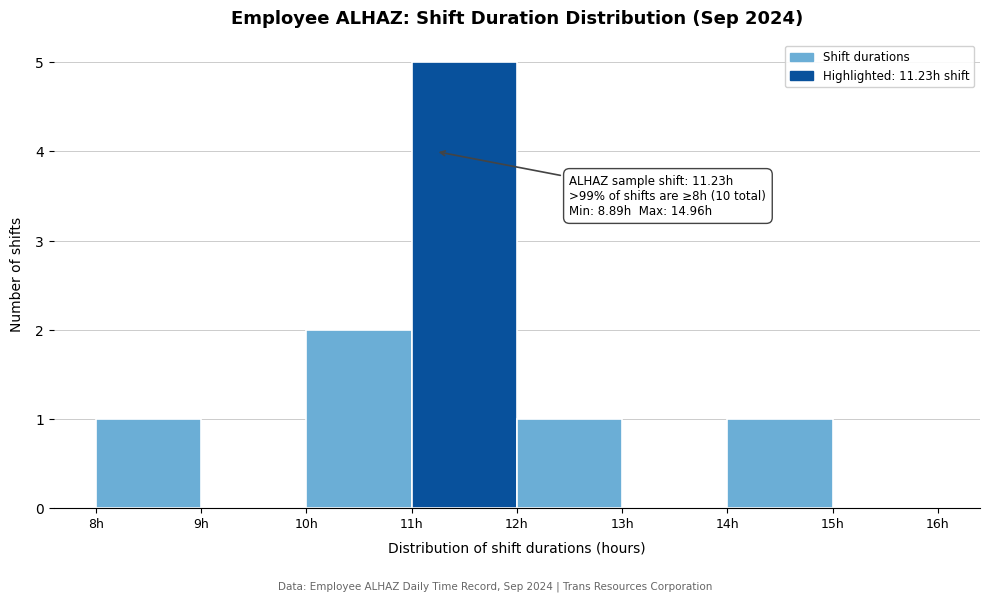

Which range on the x-axis has the tallest bar?

11 to 12